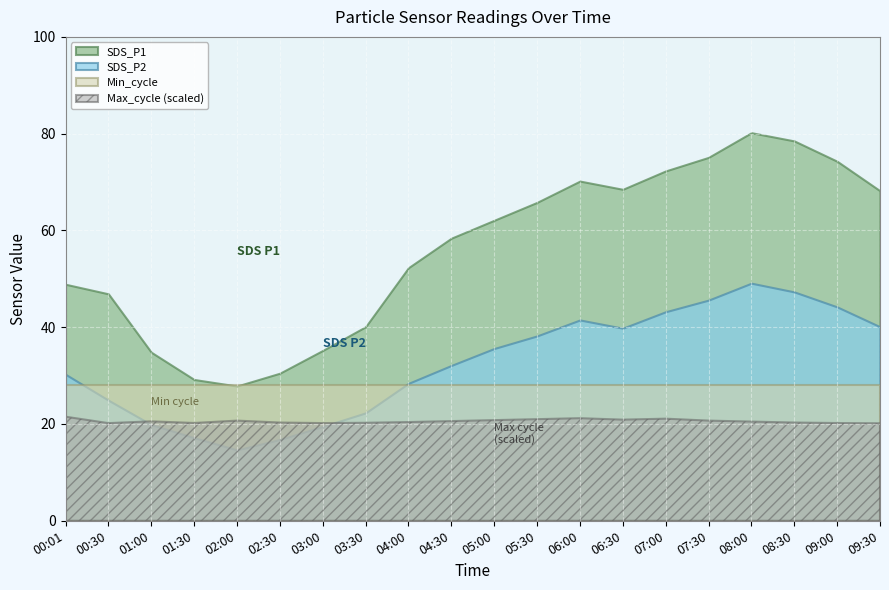

What are all the series names shown in the legend?

SDS_P1, SDS_P2, Min_cycle, Max_cycle (scaled)